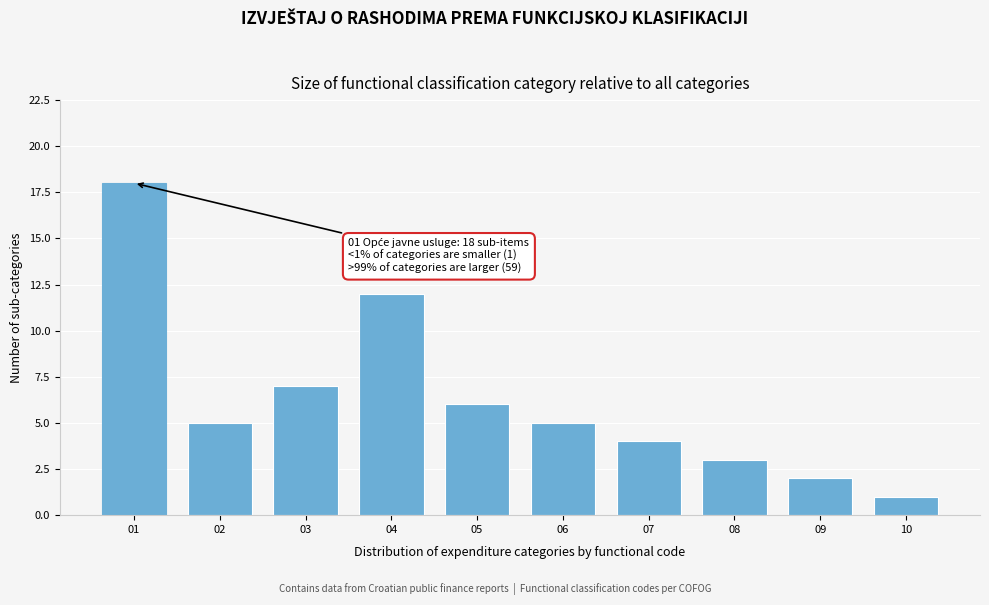

Reading left to right, extract all data points from this chart.

18	5	7	12	6	5	4	3	2	1